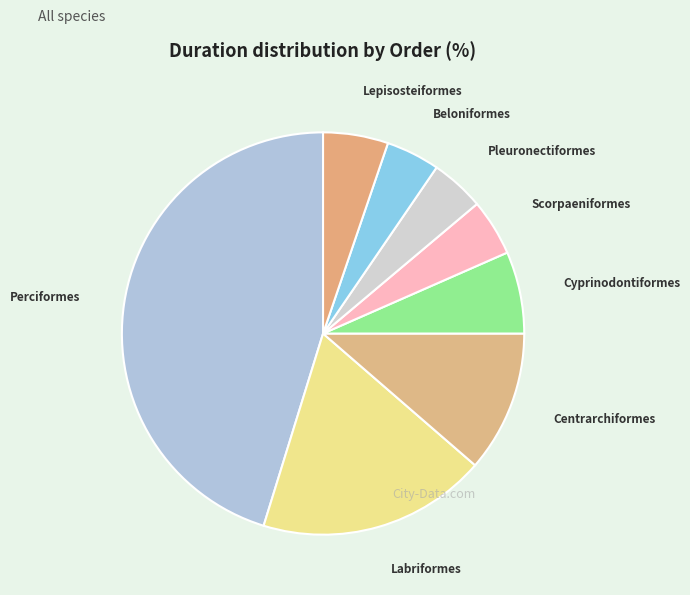

Does Beloniformes represent more than half of the total?

No